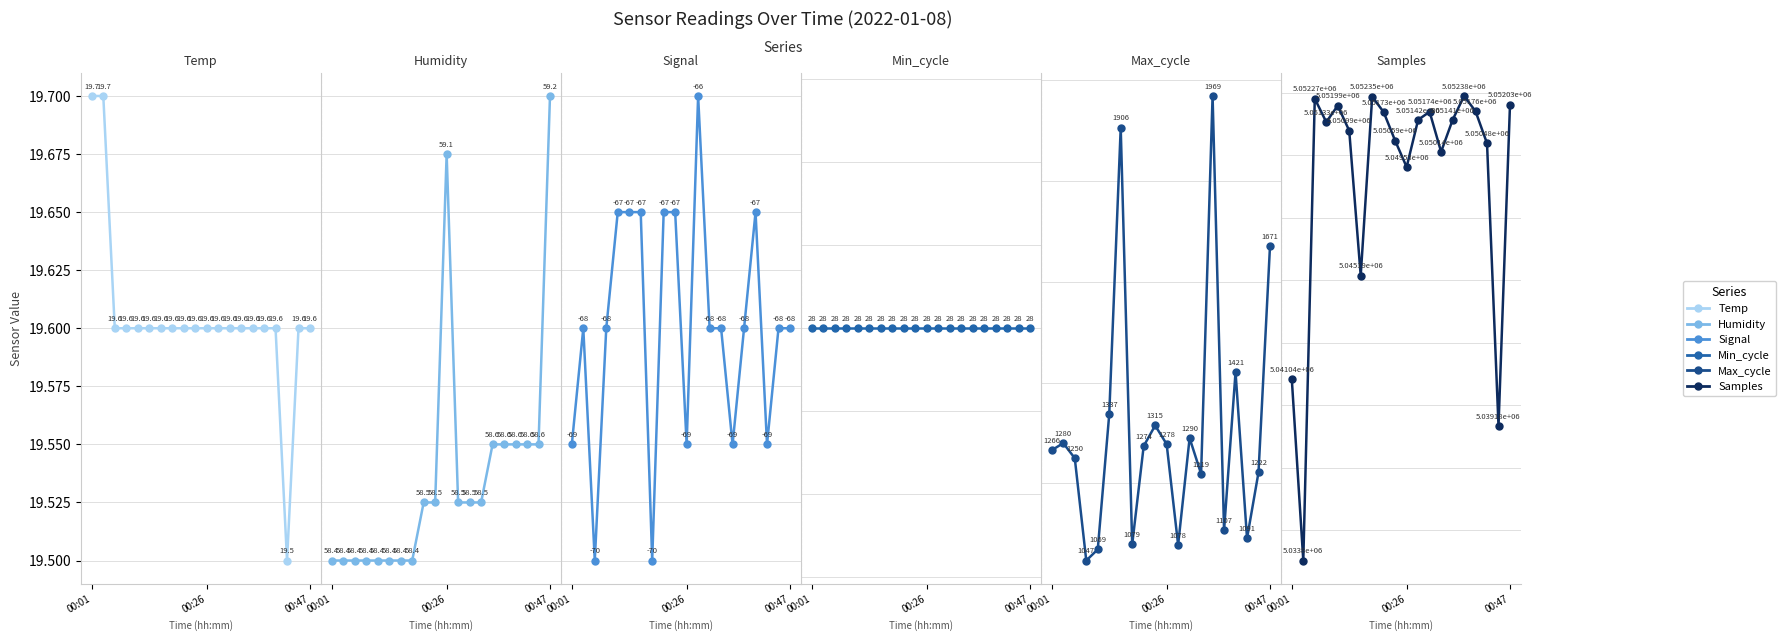

What is the sum of the Humidity values at 13 and 5?

116.9